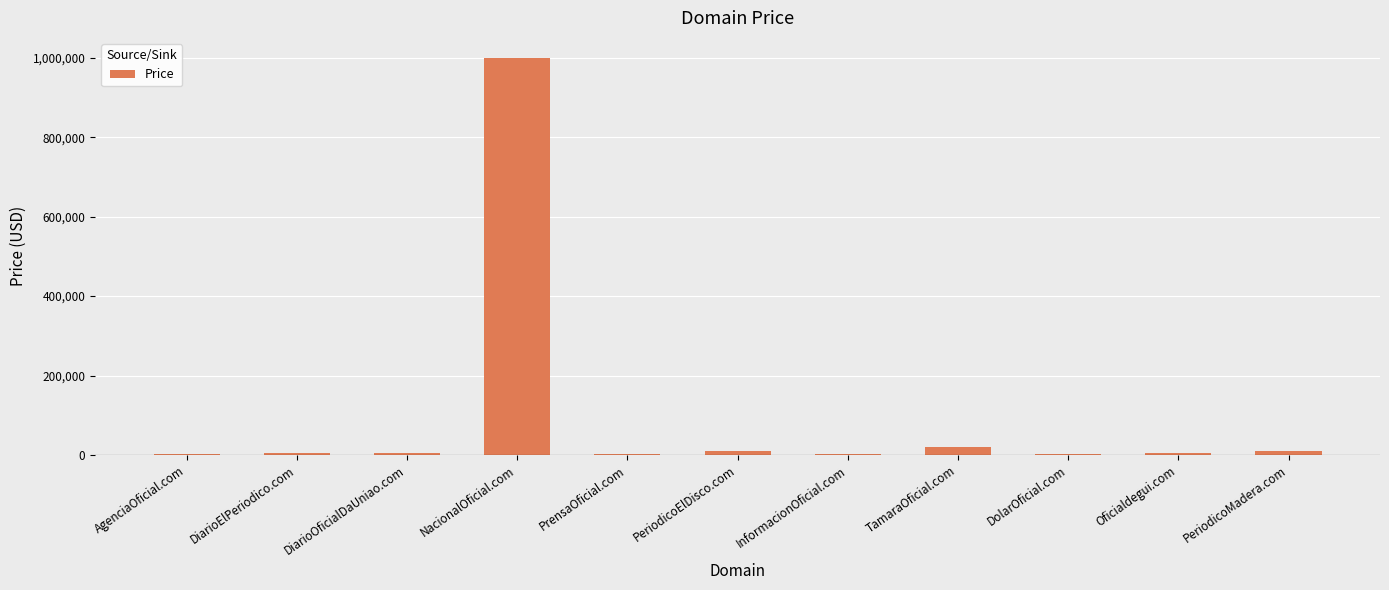

The chart shows a value of 510386 at NacionalOficial.com. True or false?

False